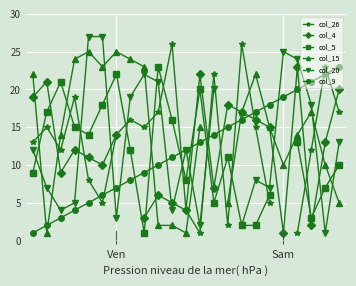

Rank the series at 19 from highest to lowest value.

col_20, col_4, col_9, col_15, col_5, col_26